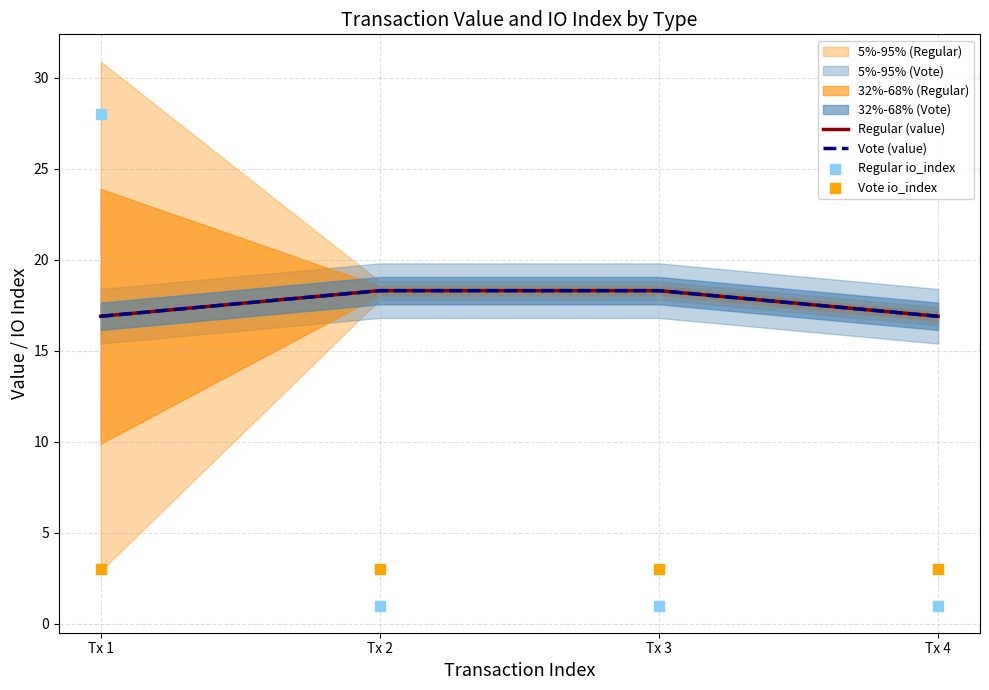

Is the value of Vote io_index at Tx 4 greater than the value of Regular (value) at Tx 1?

No